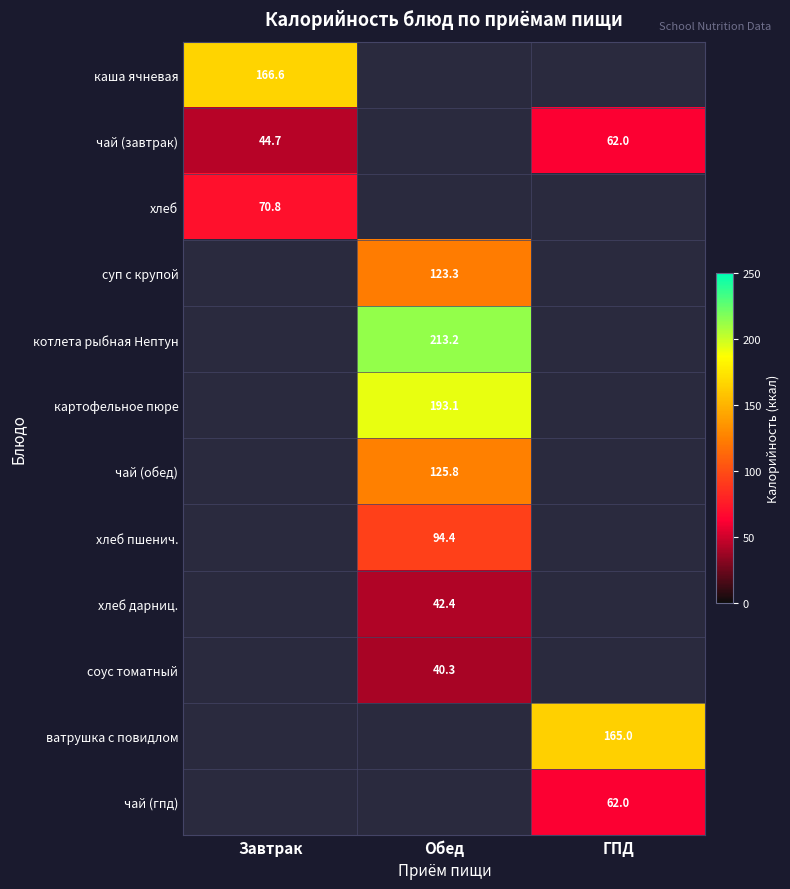

True or false: ватрушка с повидлом has a value of 165.0 at ГПД.

True